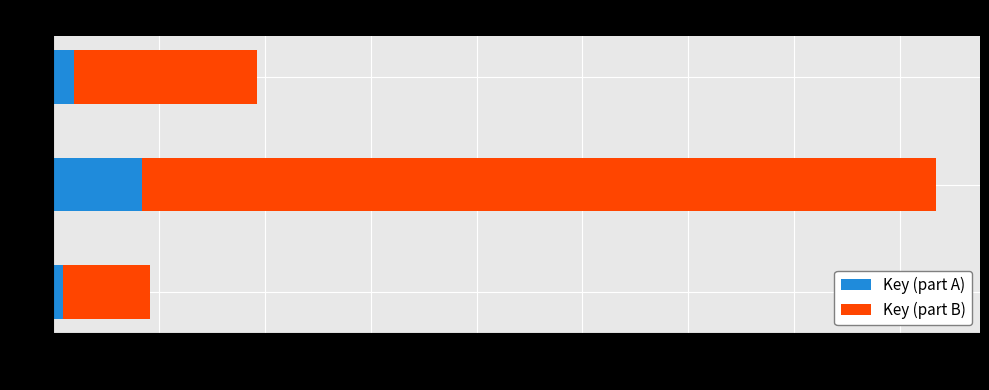

The value of Key (part A) at 2 is 123145367.3. True or false?

False